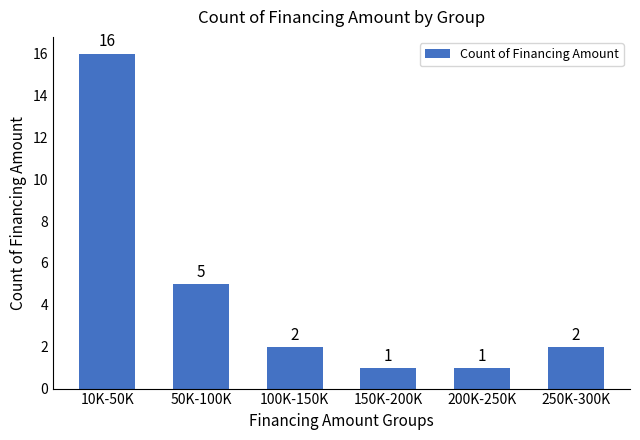

Reading right to left, transcribe all the data shown in this chart.

250K-300K=2	200K-250K=1	150K-200K=1	100K-150K=2	50K-100K=5	10K-50K=16